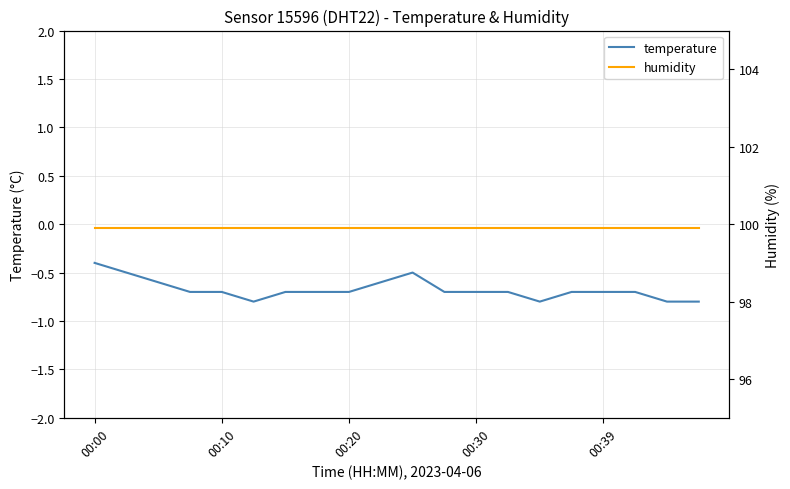

Which series has the widest spread of values?

temperature